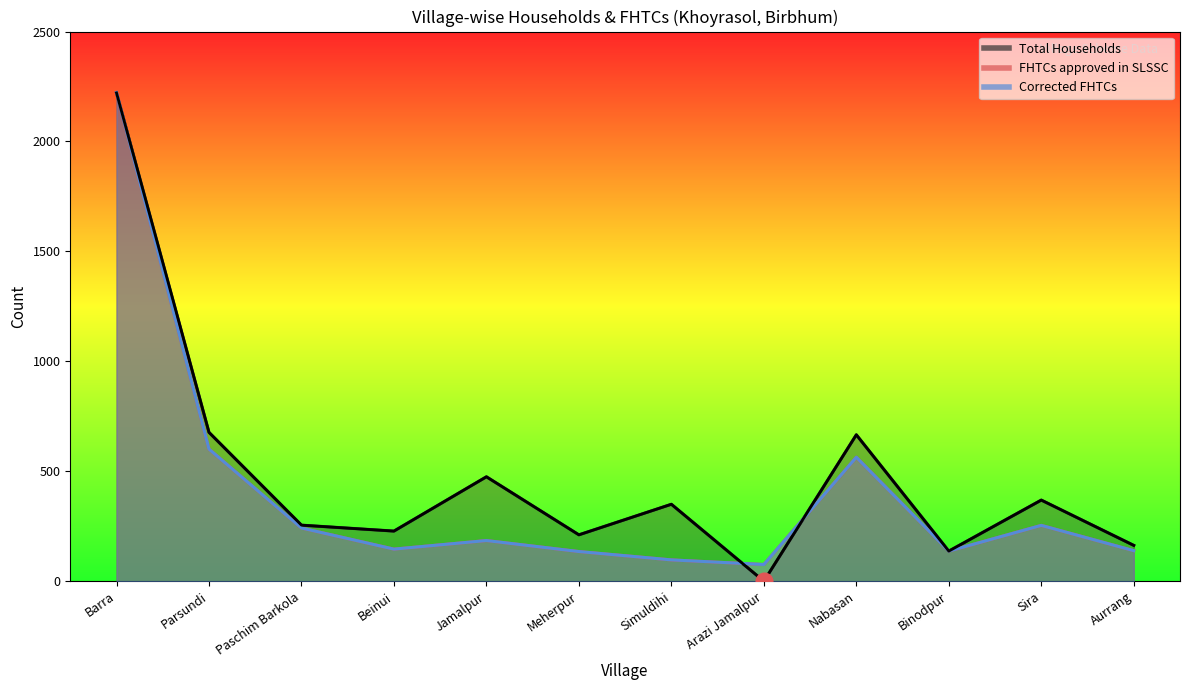

Reading left to right, extract all data points from this chart.

Total Households: Barra=2221	Parsundi=677	Paschim Barkola=255	Beinui=228	Jamalpur=475	Meherpur=211	Simuldihi=350	Arazi Jamalpur=0	Nabasan=666	Binodpur=137	Sira=369	Aurrang=163
FHTCs approved in SLSSC: Barra=2223	Parsundi=601	Paschim Barkola=242	Beinui=146	Jamalpur=185	Meherpur=135	Simuldihi=97	Arazi Jamalpur=76	Nabasan=564	Binodpur=137	Sira=254	Aurrang=139
Corrected FHTCs: Barra=2223	Parsundi=601	Paschim Barkola=242	Beinui=146	Jamalpur=185	Meherpur=135	Simuldihi=97	Arazi Jamalpur=76	Nabasan=564	Binodpur=137	Sira=254	Aurrang=139